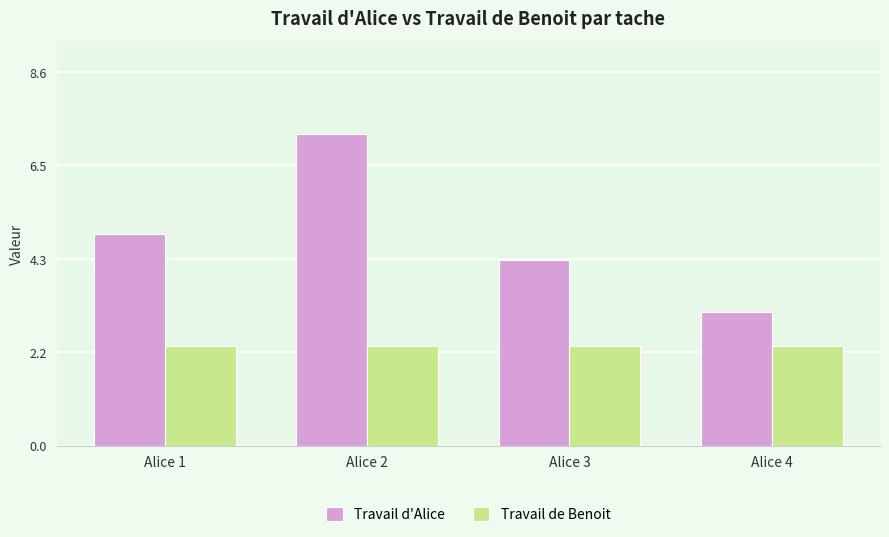

What is the smallest value displayed?

2.3